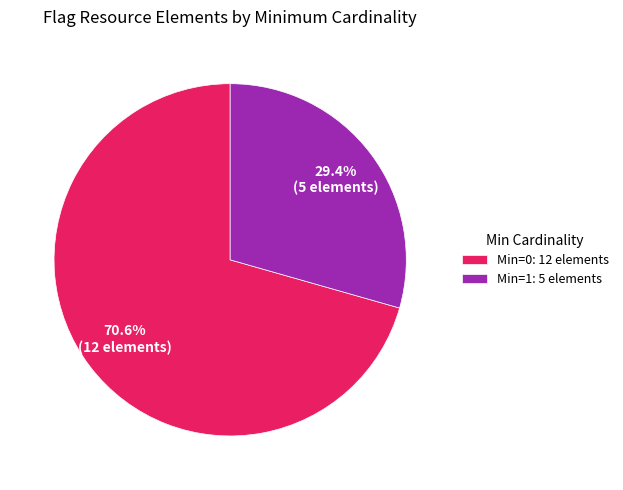

To the nearest percent, what is the average slice percentage?

50%